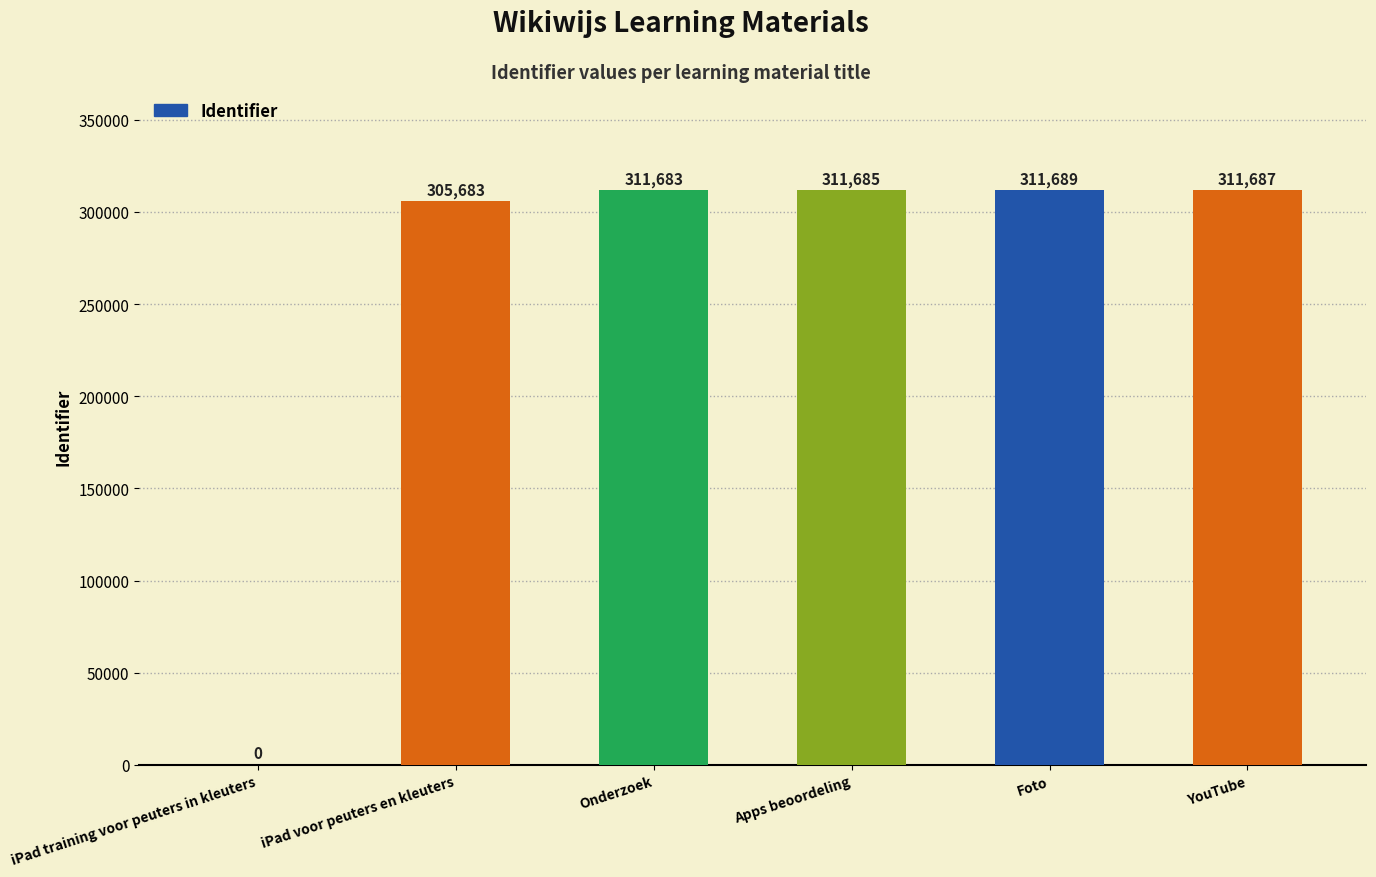

What is the change in value from Apps beoordeling to Foto?

+4